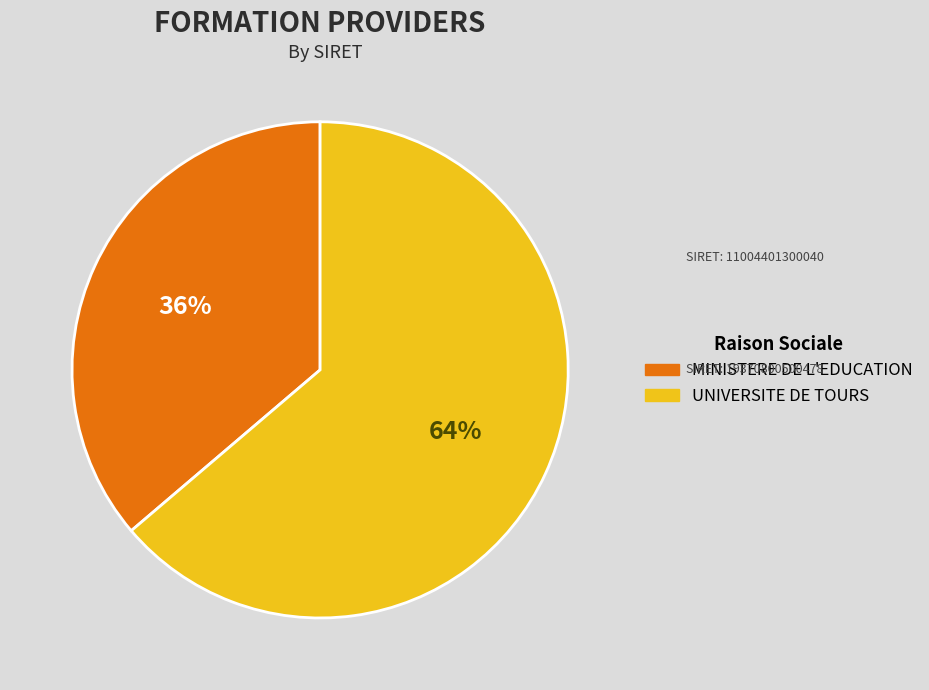

To the nearest percent, what is the average slice percentage?

50%